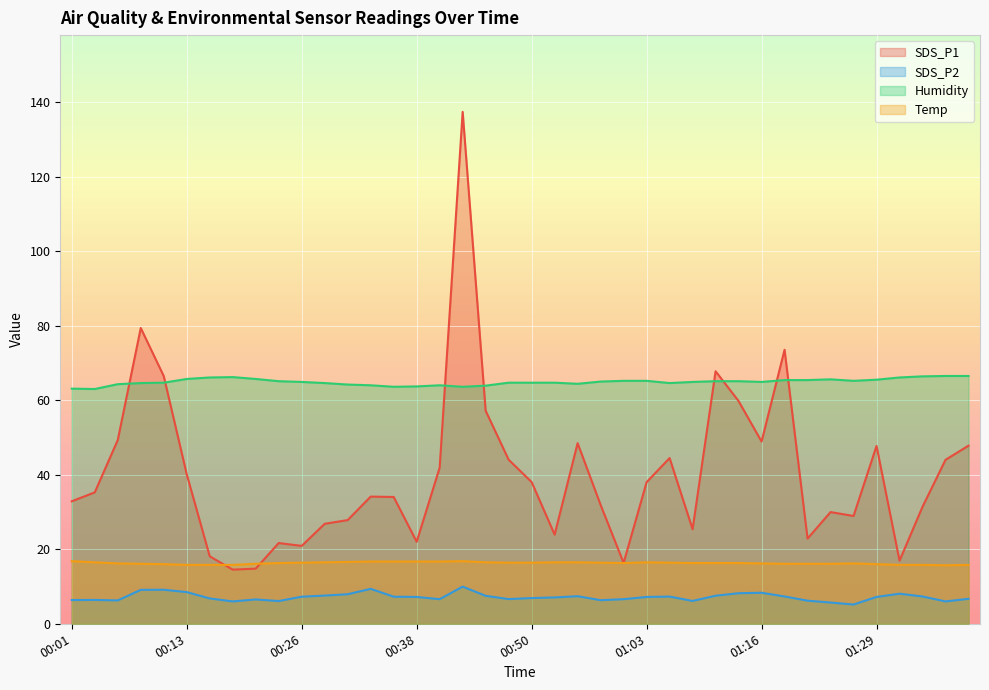

At which category does SDS_P2 reach its first local valley?

00:06